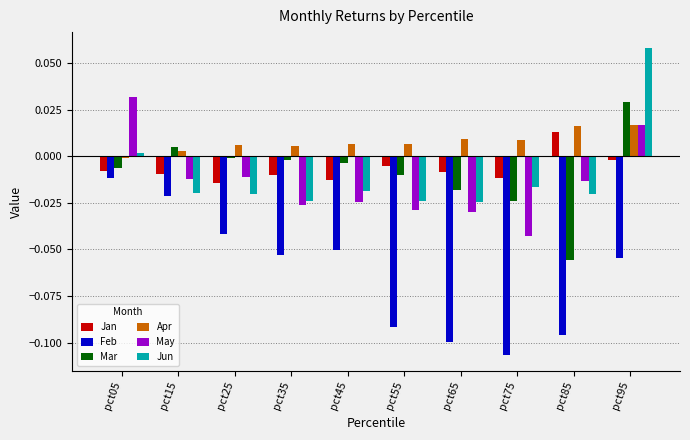

Which series has the largest total across all categories?

Apr